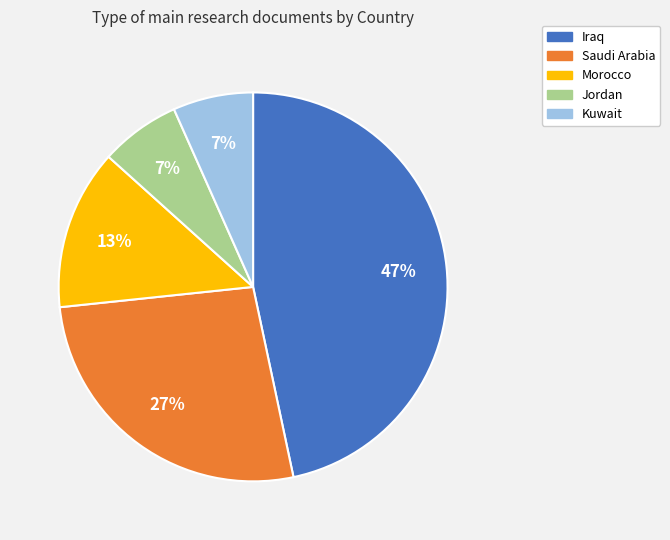

Is the sum of Morocco and Iraq greater than half?

Yes